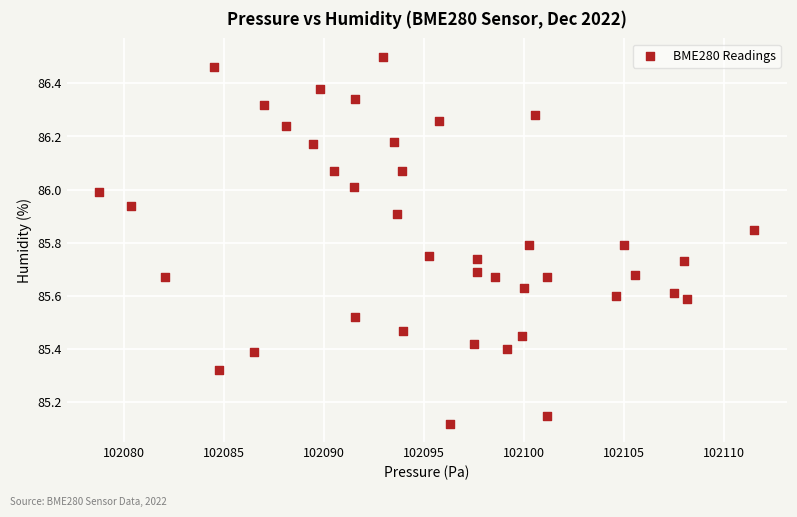

What is the range of X values (max minus min)?

32.8